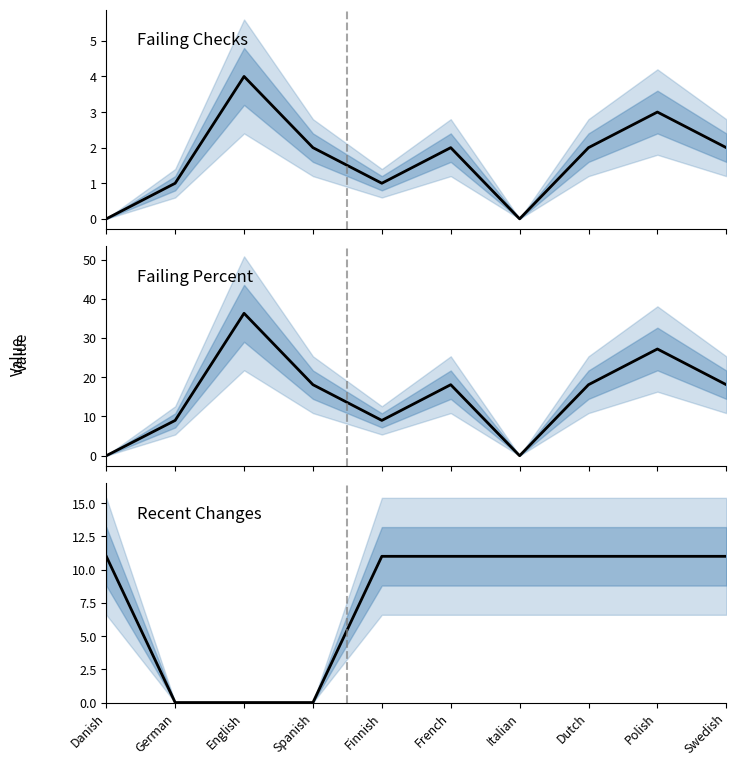

Rank the categories by failing_percent value from lowest to highest.

Danish, Italian, German, Finnish, Spanish, French, Dutch, Swedish, Polish, English